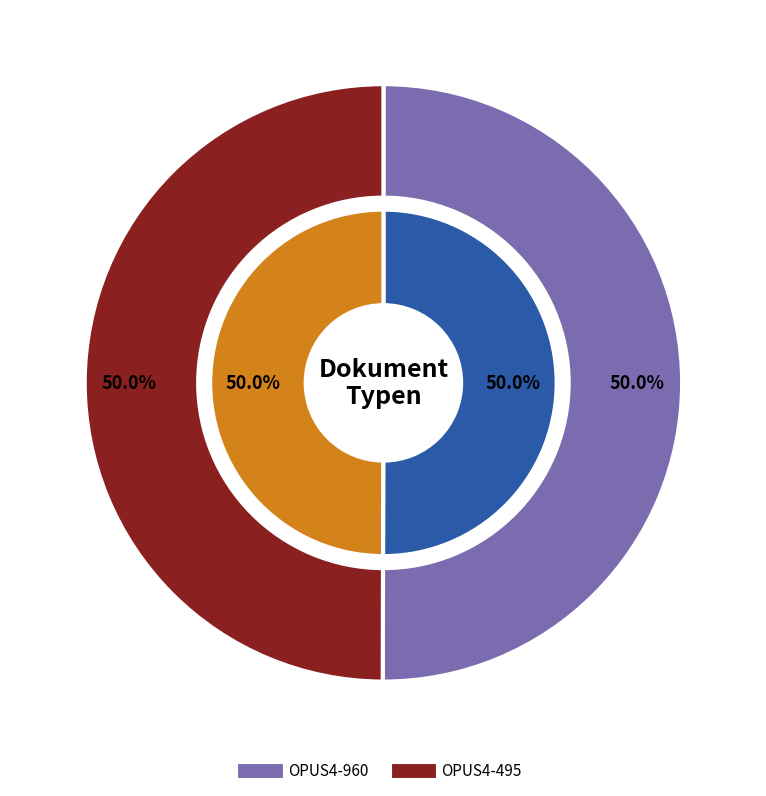

What percentage do OPUS4-495 and OPUS4-960 together represent?

100.0%